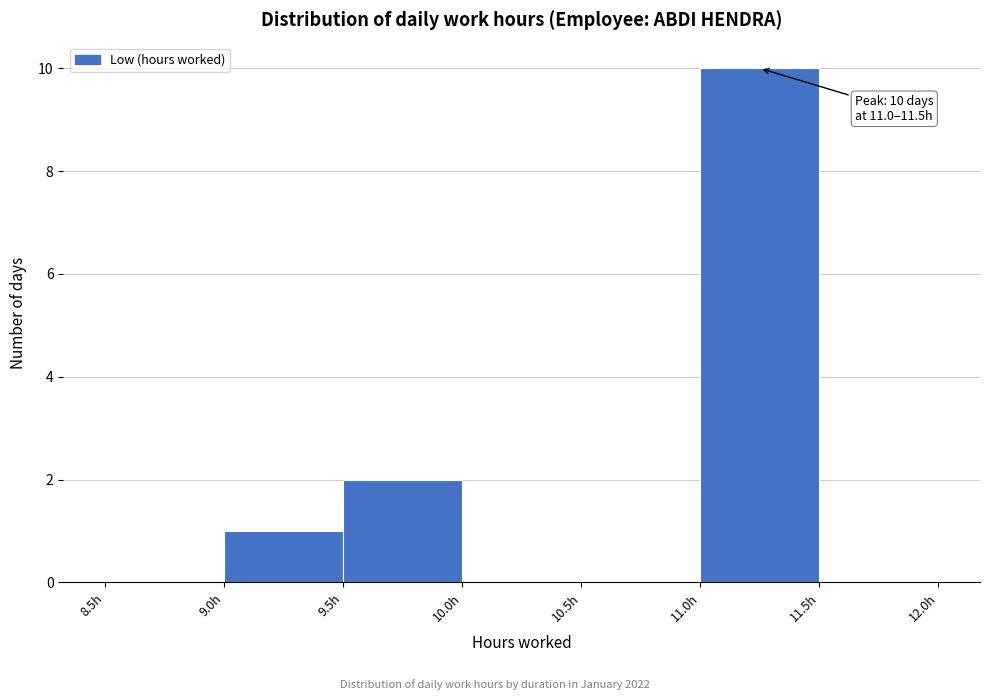

Over which range of the x-axis is the bar tallest?

11.0 to 11.5